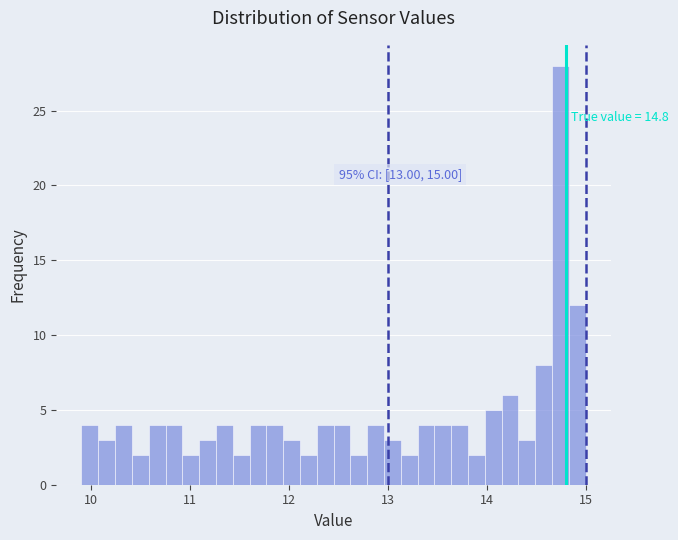

Around what value on the x-axis is the tallest bar? Give the approximate position of its centre, as read against the axis.

14.7